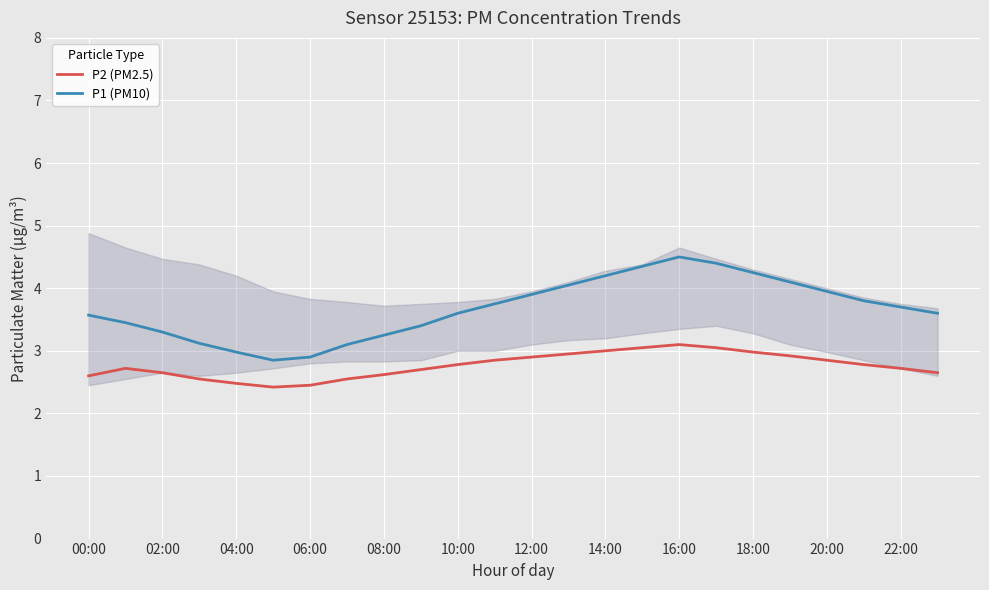

Count the number of categories in the chart.

24